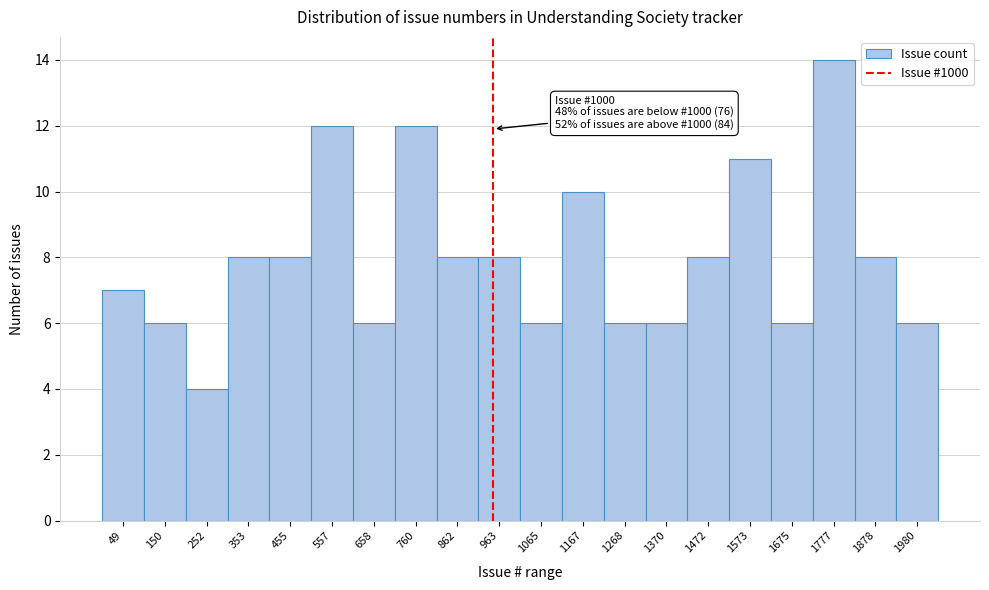

Reading right to left, list all the values displayed in this chart.

1980=6	1878=8	1777=14	1675=6	1573=11	1472=8	1370=6	1268=6	1167=10	1065=6	963=8	862=8	760=12	658=6	557=12	455=8	353=8	252=4	150=6	49=7